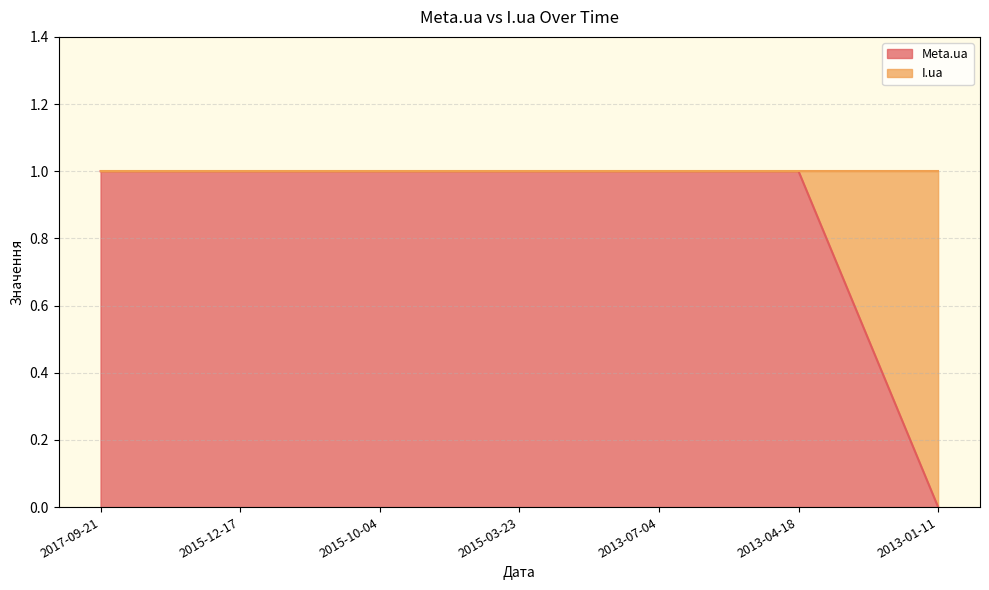

How many lines are shown in the chart?

1